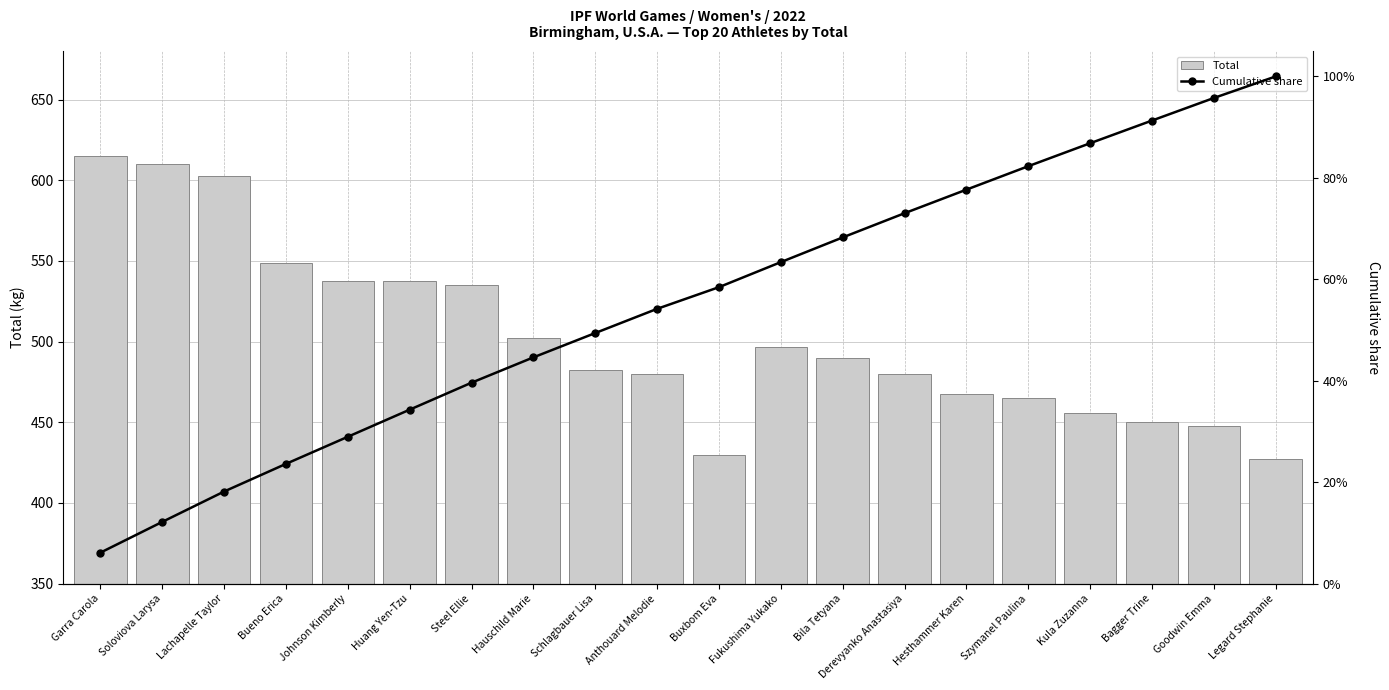

What is the total value across all series at Hesthammer Karen?

468.3